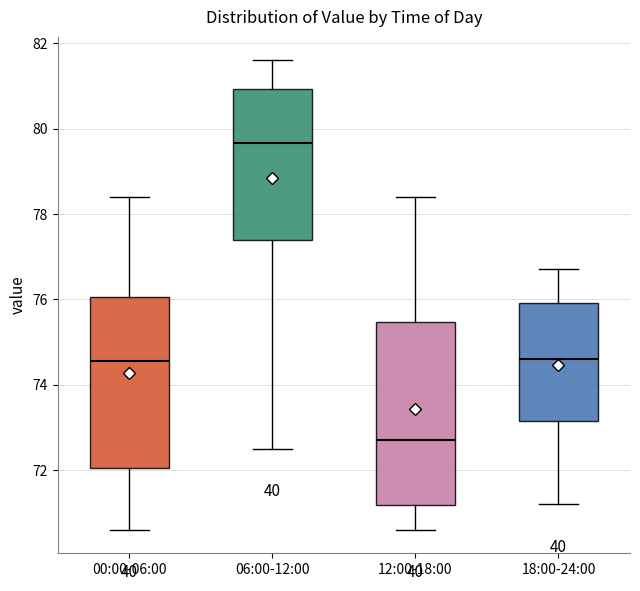

Which box is the tallest, from its lower edge to its upper edge?

12:00-18:00